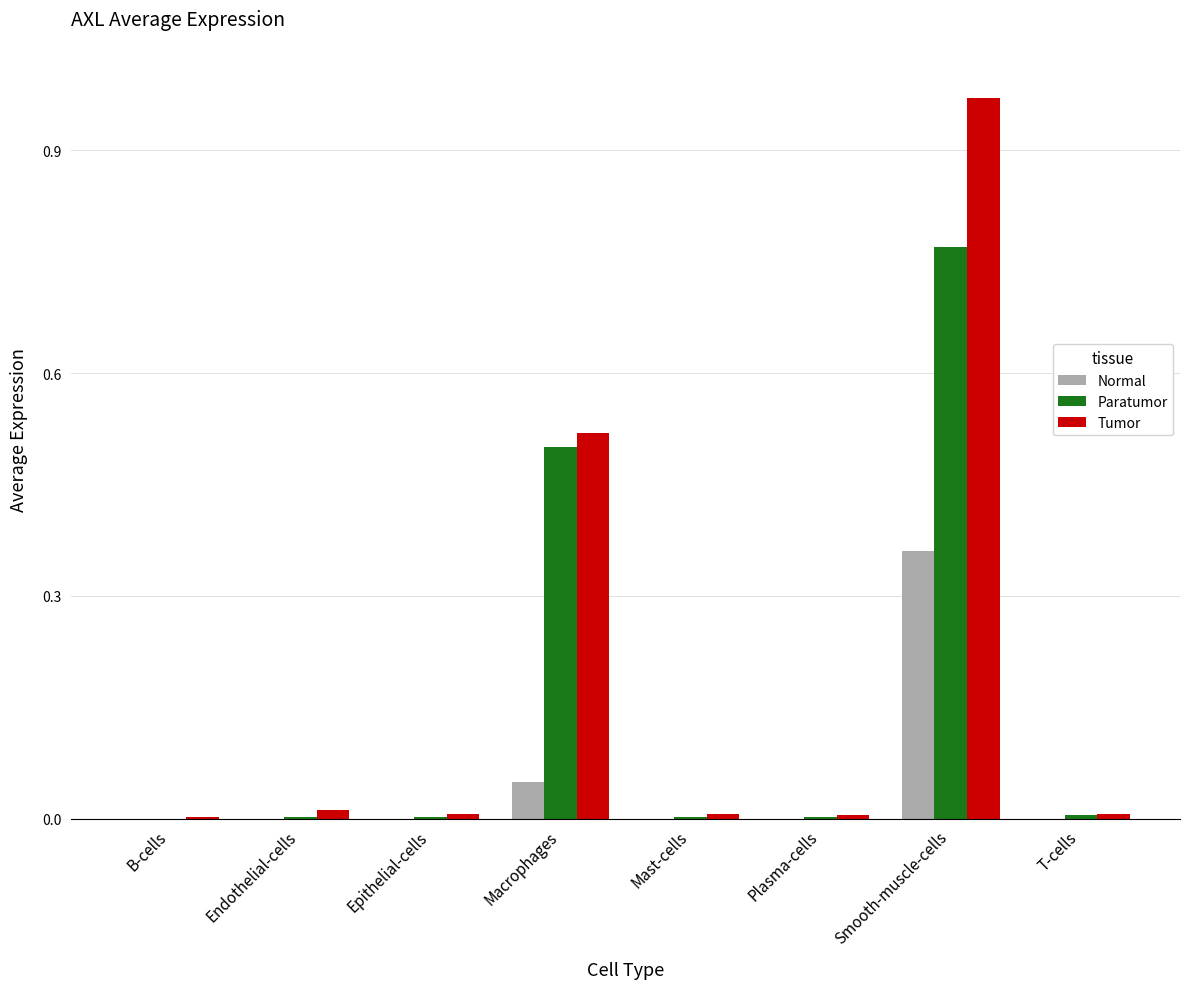

The value of Paratumor at Plasma-cells is 0.0. True or false?

True